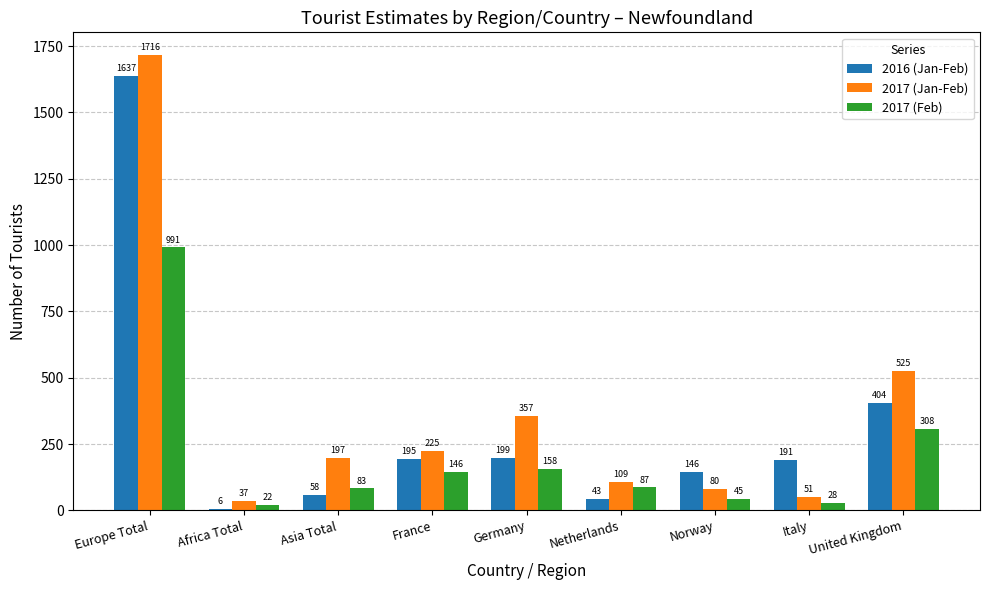

What is the difference between the maximum and minimum values in the 2017 (Feb) series?

969